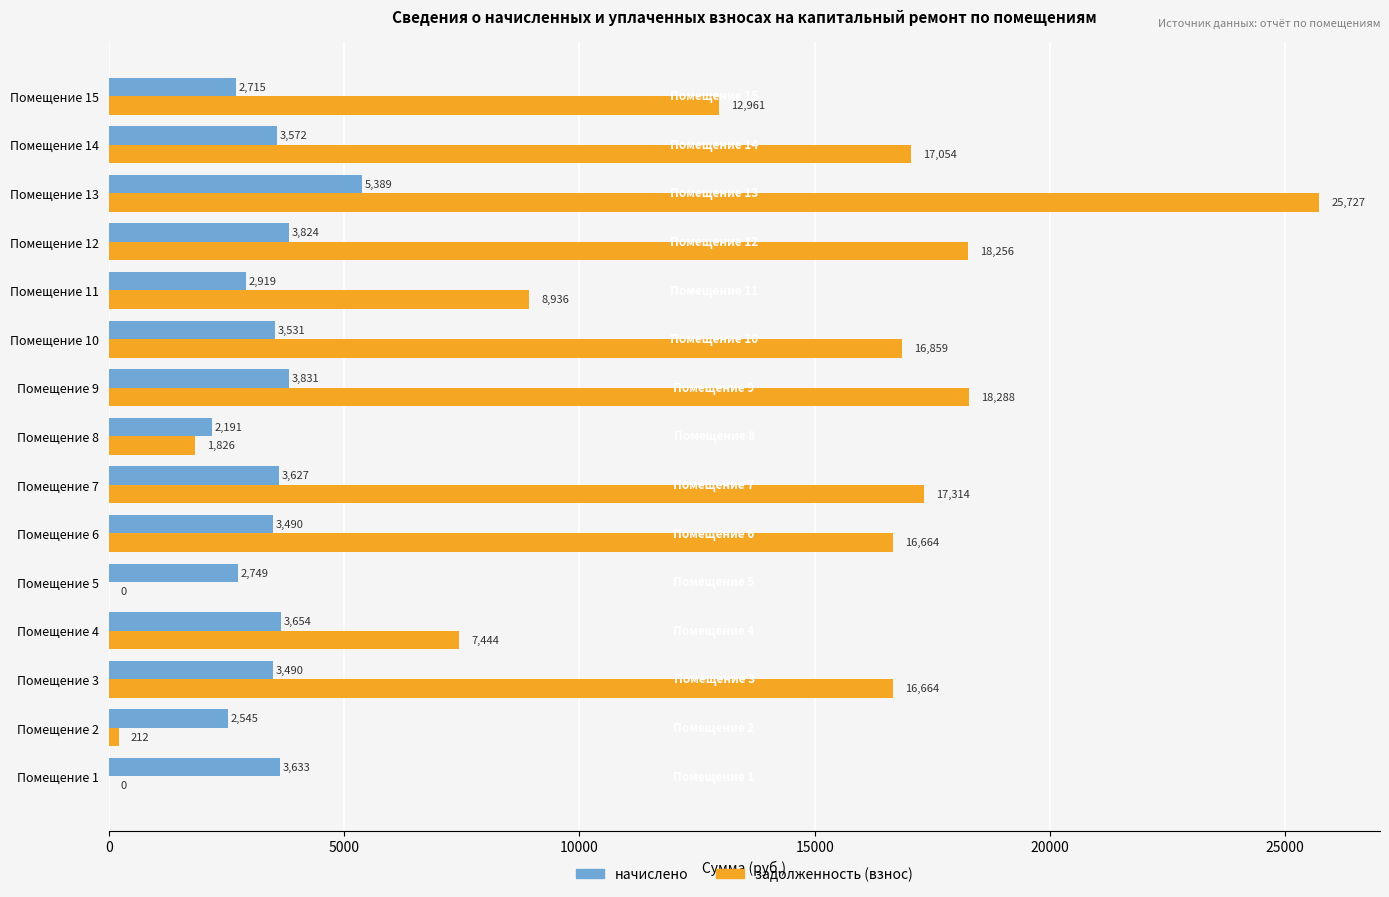

Is the value of начислено at Помещение 9 greater than the value of задолженность (взнос) at Помещение 4?

No